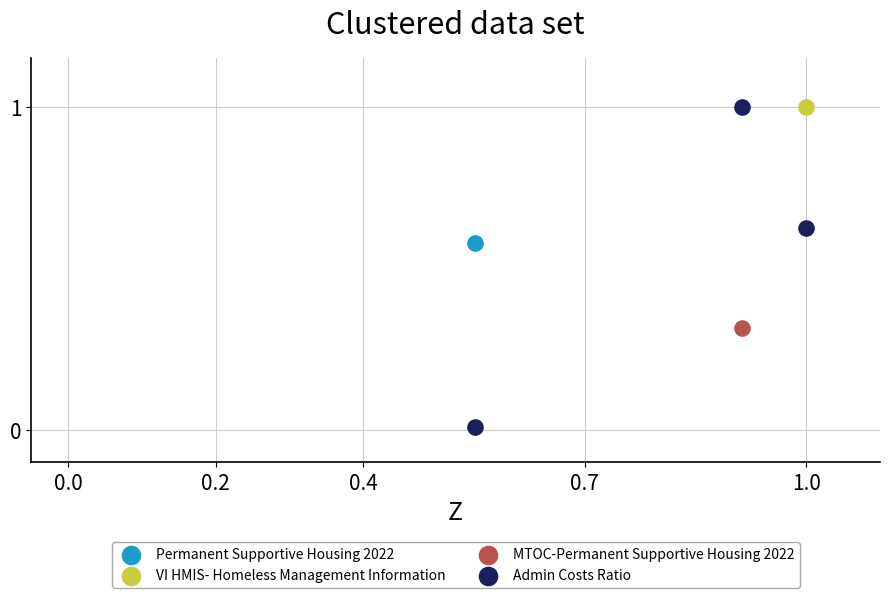

What are all the series names shown in the legend?

Permanent Supportive Housing 2022, VI HMIS- Homeless Management Information, MTOC-Permanent Supportive Housing 2022, Admin Costs Ratio